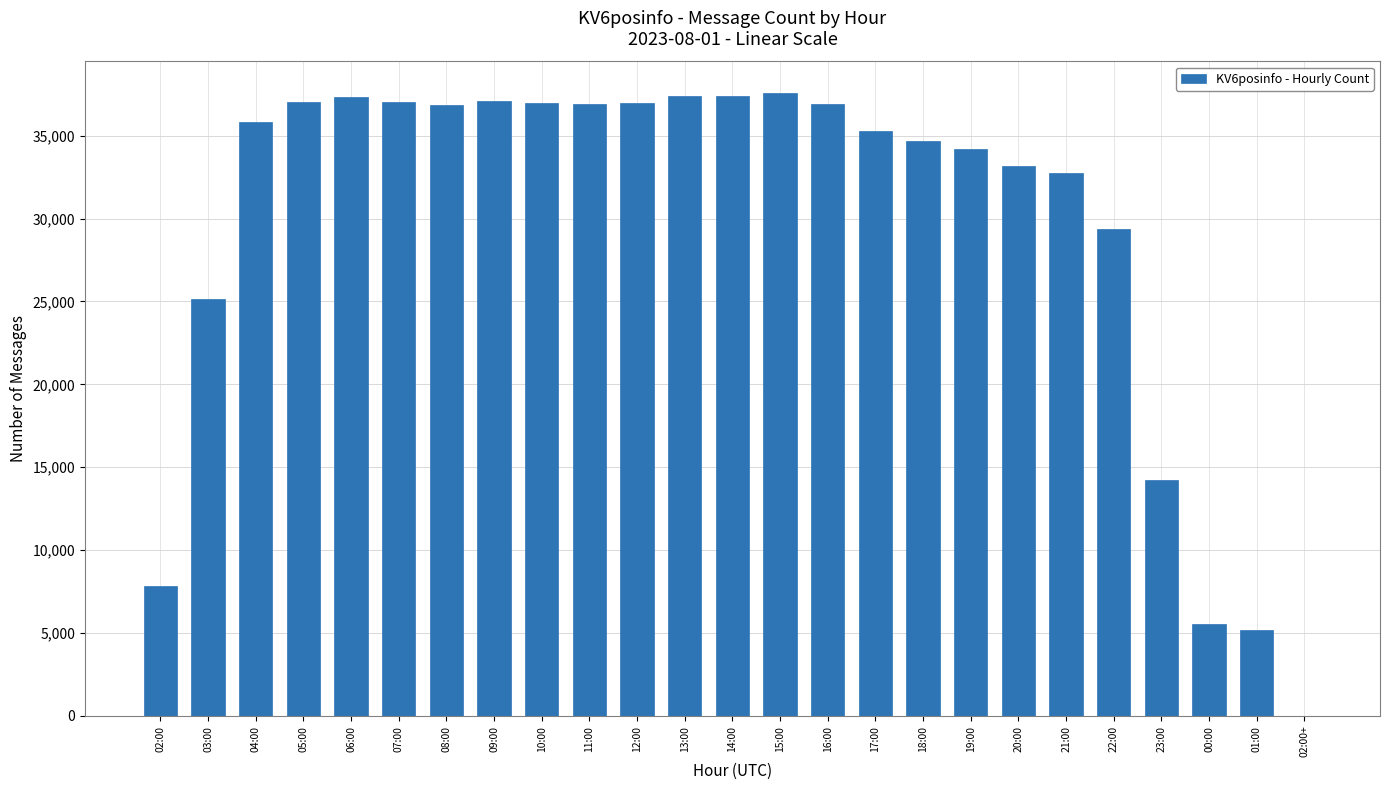

Approximately how many times larger is the value at 06:00 compared to 04:00?

1.0